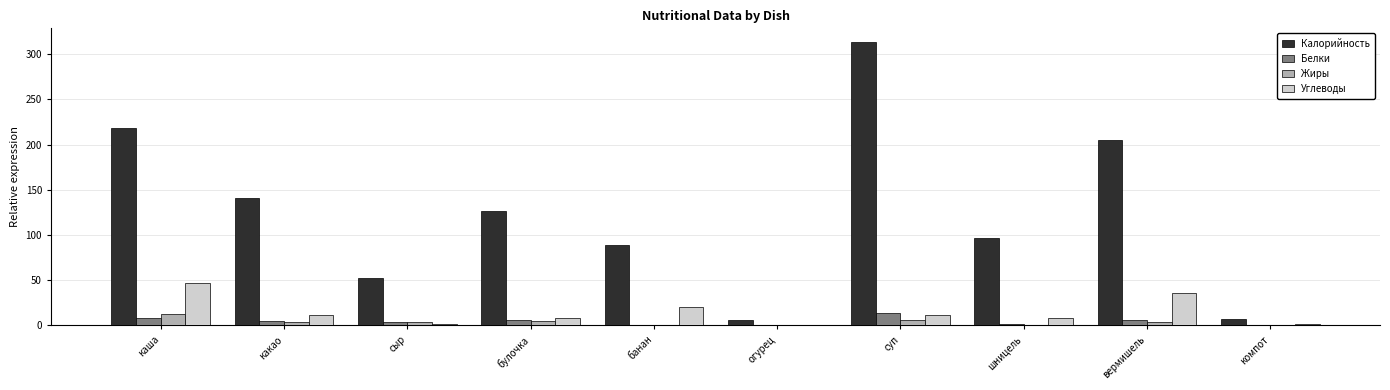

Which series has the largest total across all categories?

Калорийность